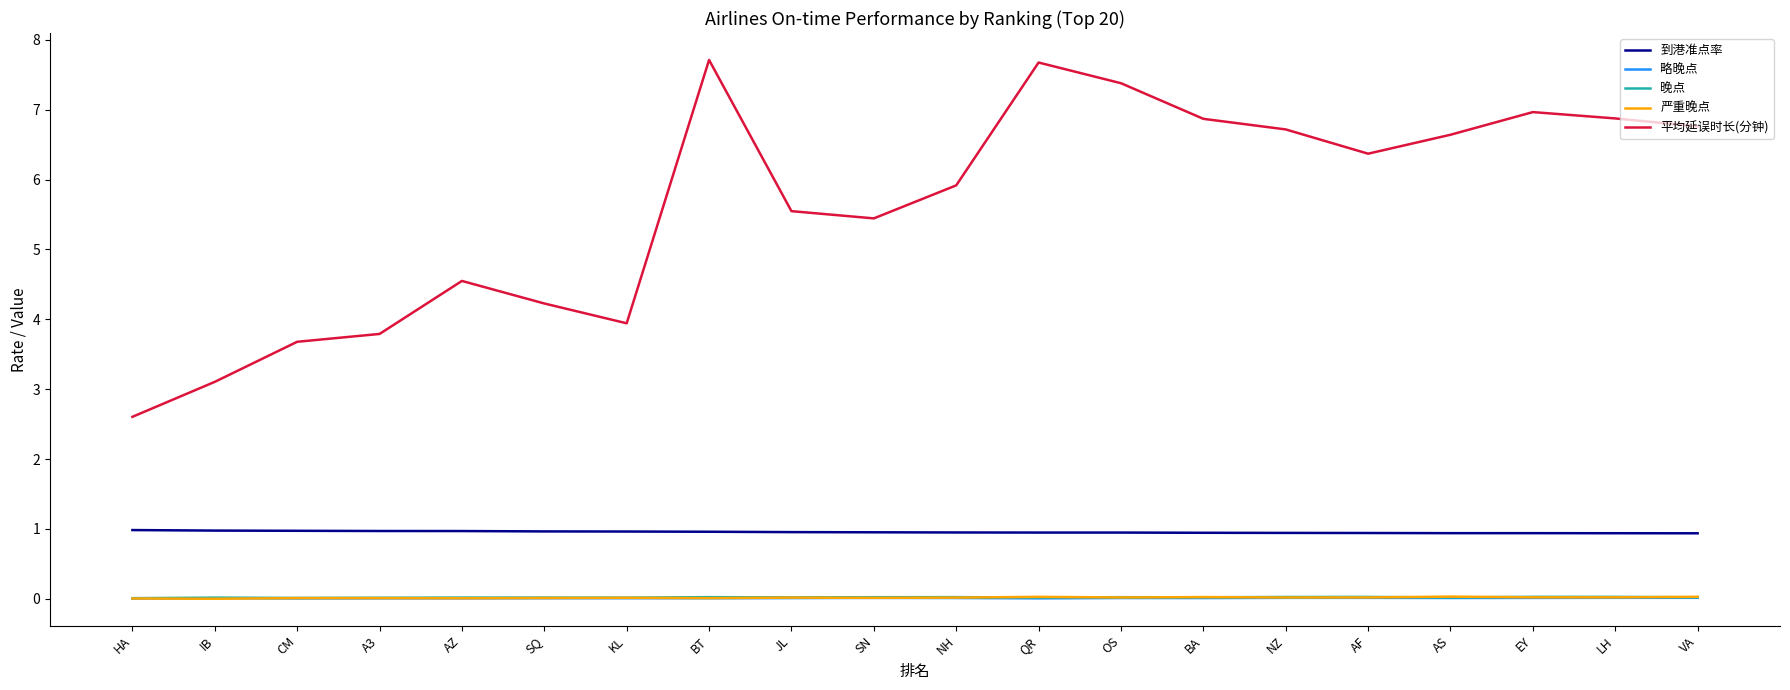

Between which two adjacent categories do 严重晚点 and 晚点 first intersect?

NH and QR